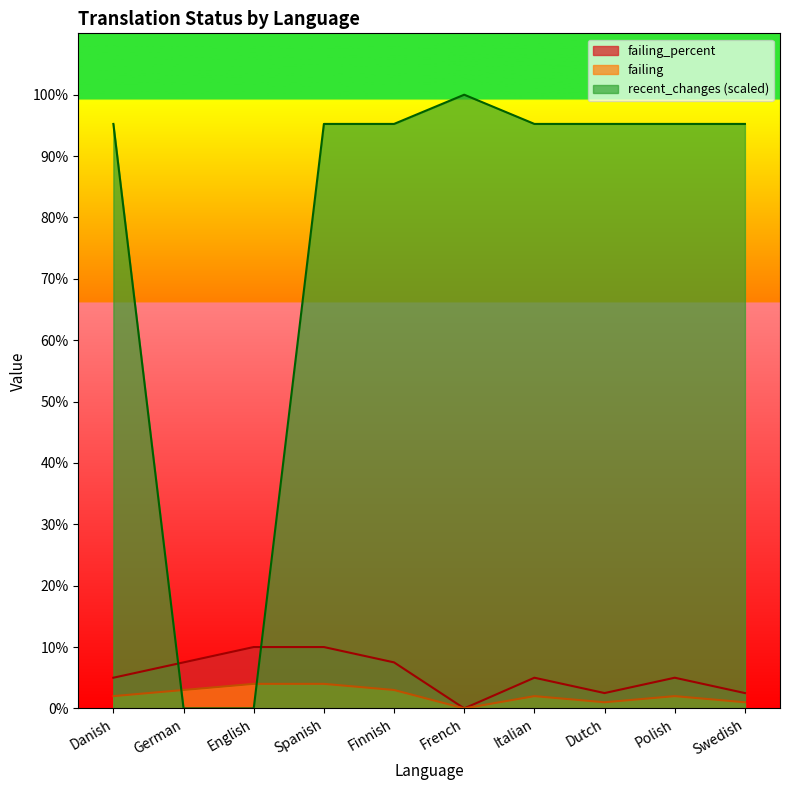

How many values in the recent_changes series exceed 95?

8